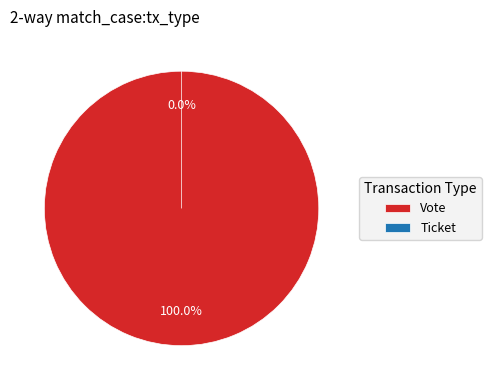

Is it true that Vote is 99% of the pie?

False